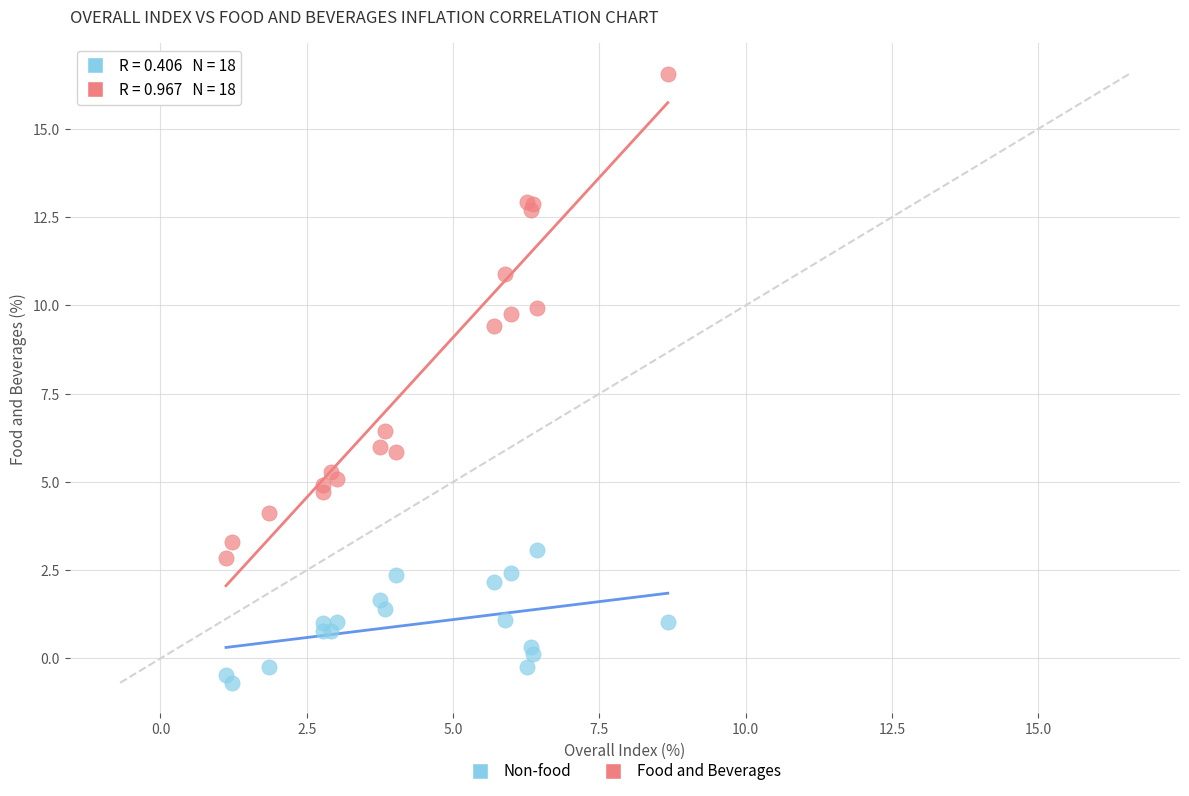

What are all the series names shown in the legend?

Non-food, Food and Beverages